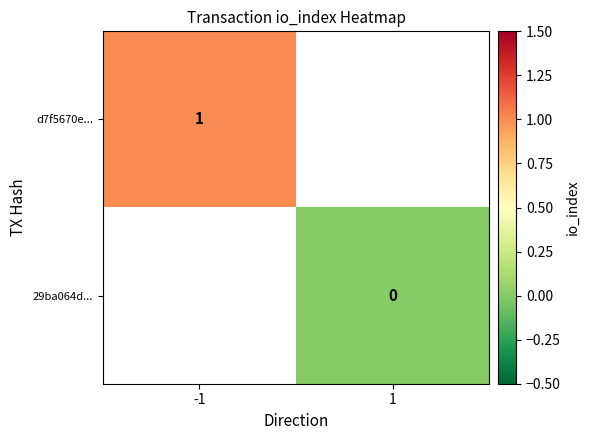

Is it true that d7f5670e... equals 1 at -1?

True